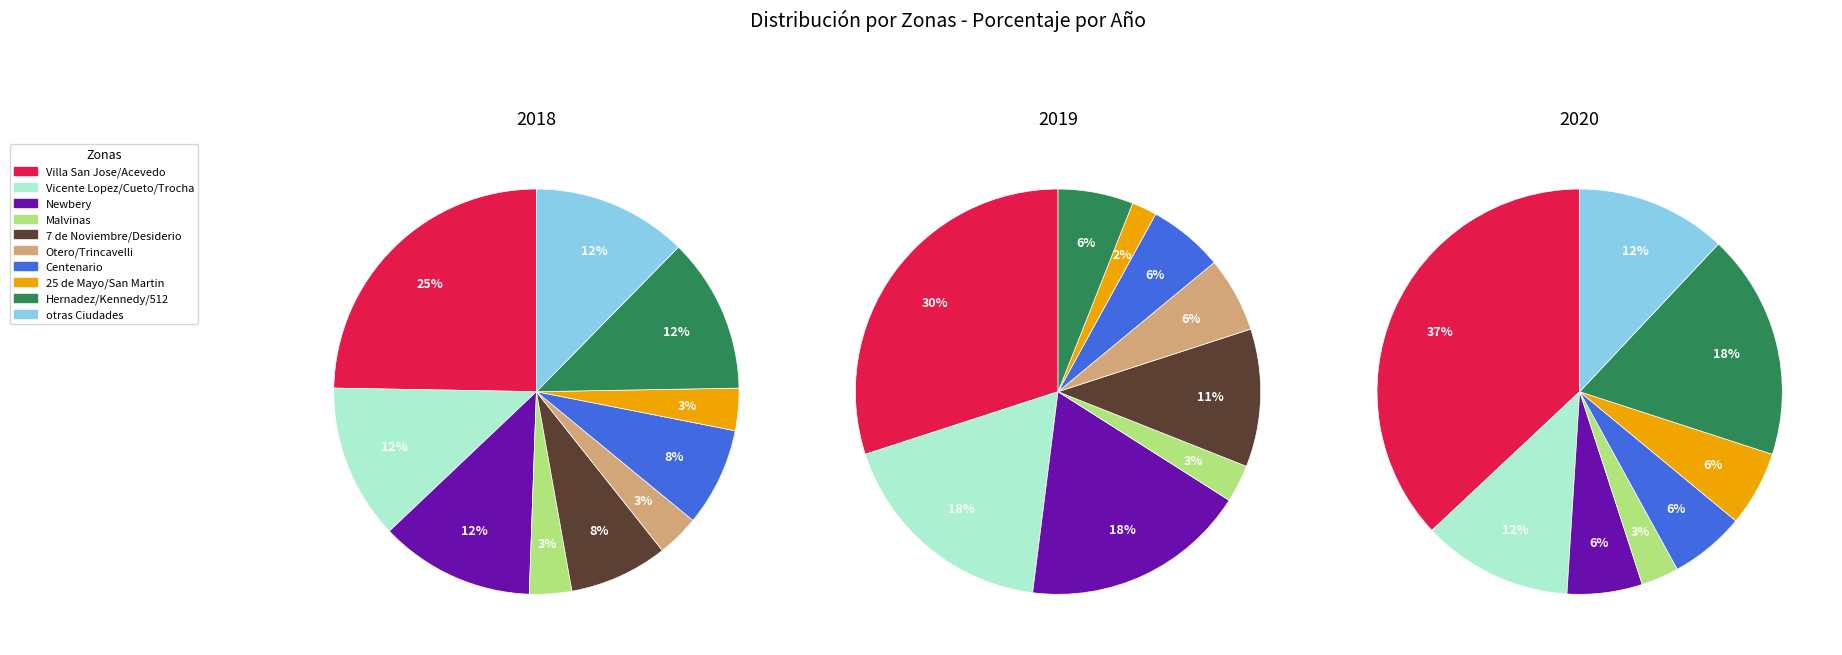

Rank the series by their maximum value, from highest to lowest.

2020, 2019, 2018